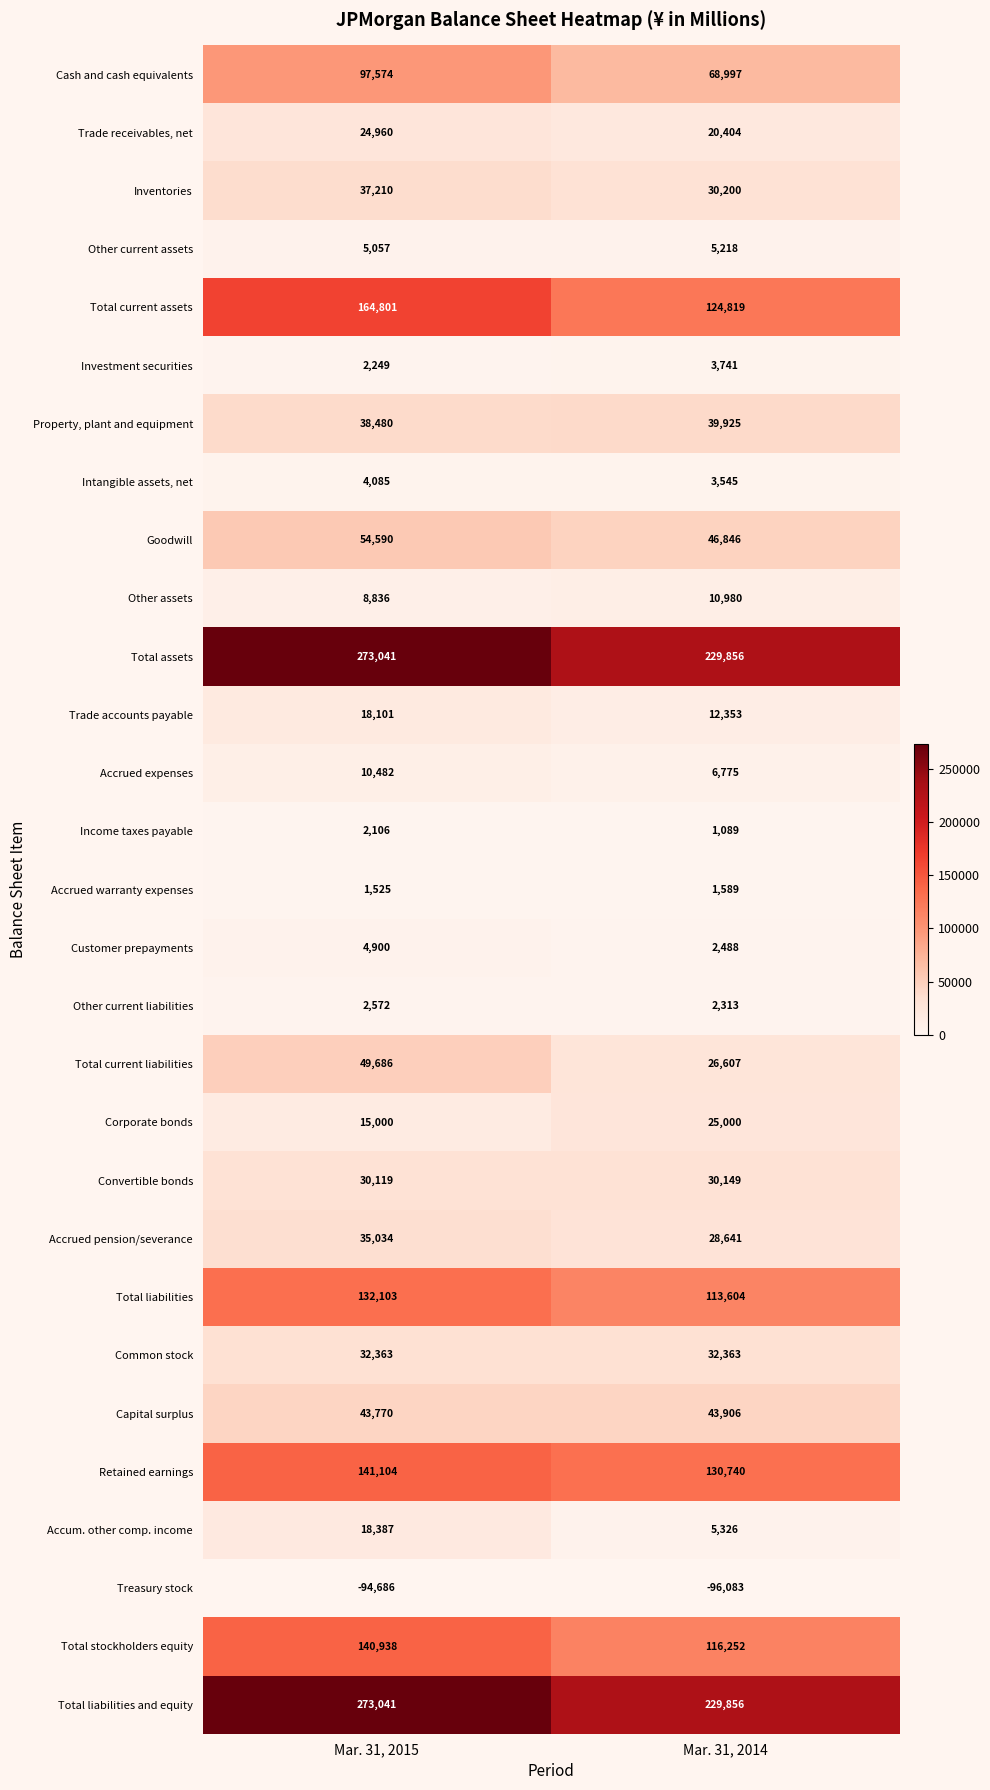

Rank the categories by Other current assets value from lowest to highest.

Mar. 31, 2015, Mar. 31, 2014